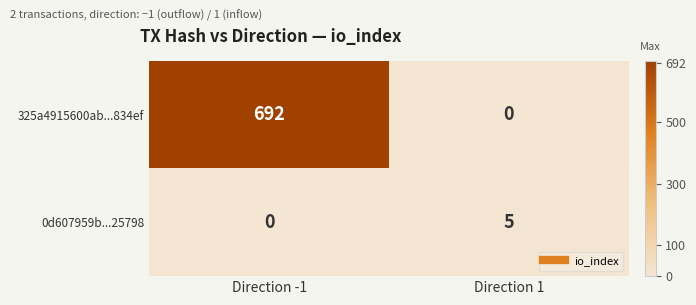

At Direction 1, list the series in order from largest to smallest.

0d607959b...25798, 325a4915600ab...834ef